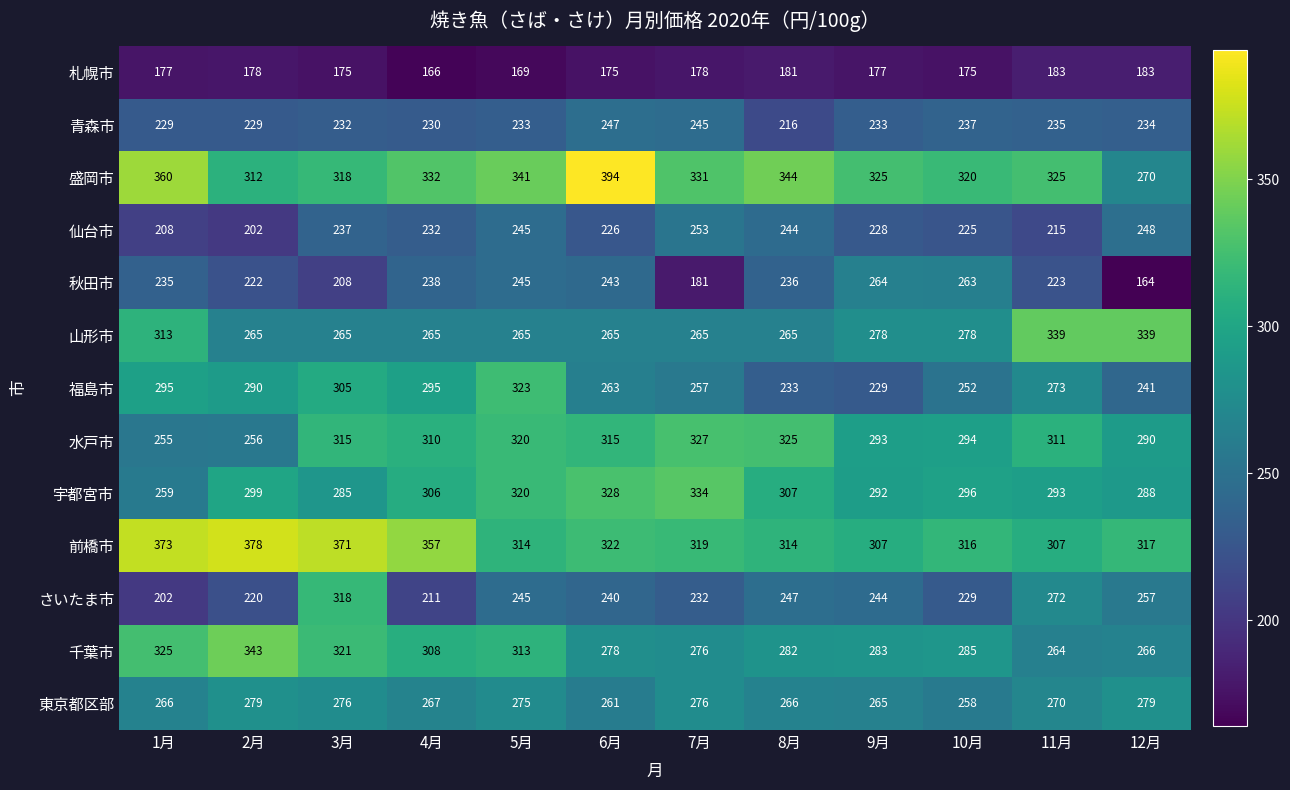

What is the total value across all series at 9月?

3418